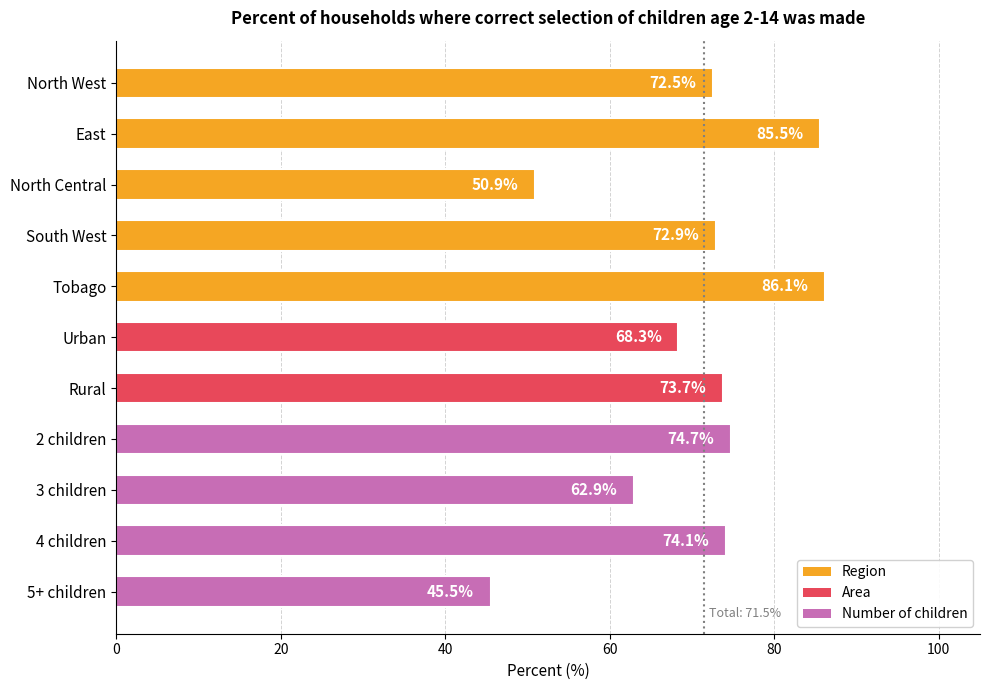

Rank the categories by value from lowest to highest.

5+ children, North Central, 3 children, Urban, North West, South West, Rural, 4 children, 2 children, East, Tobago